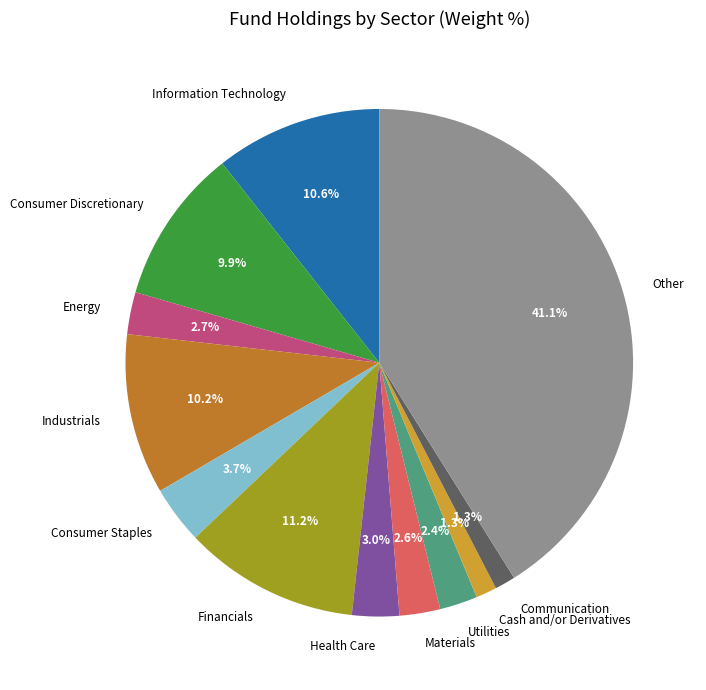

Which slice is the largest?

Other